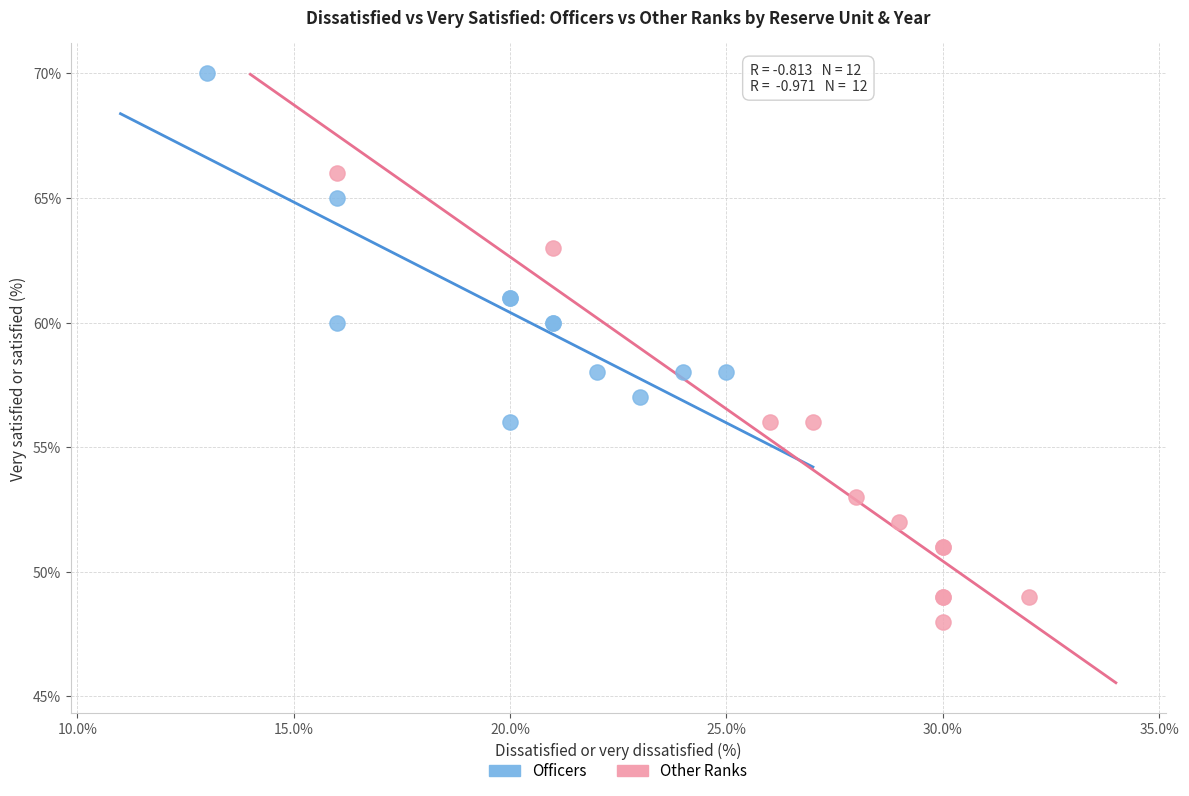

Which series reaches the minimum Y coordinate?

Other Ranks